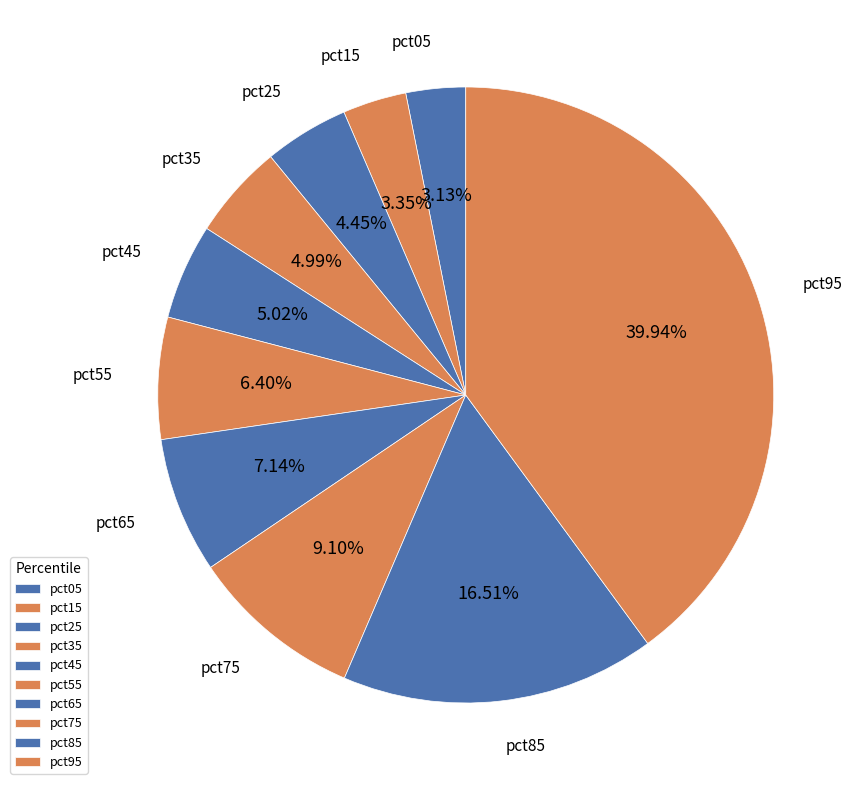

Is there a majority slice in this chart?

No